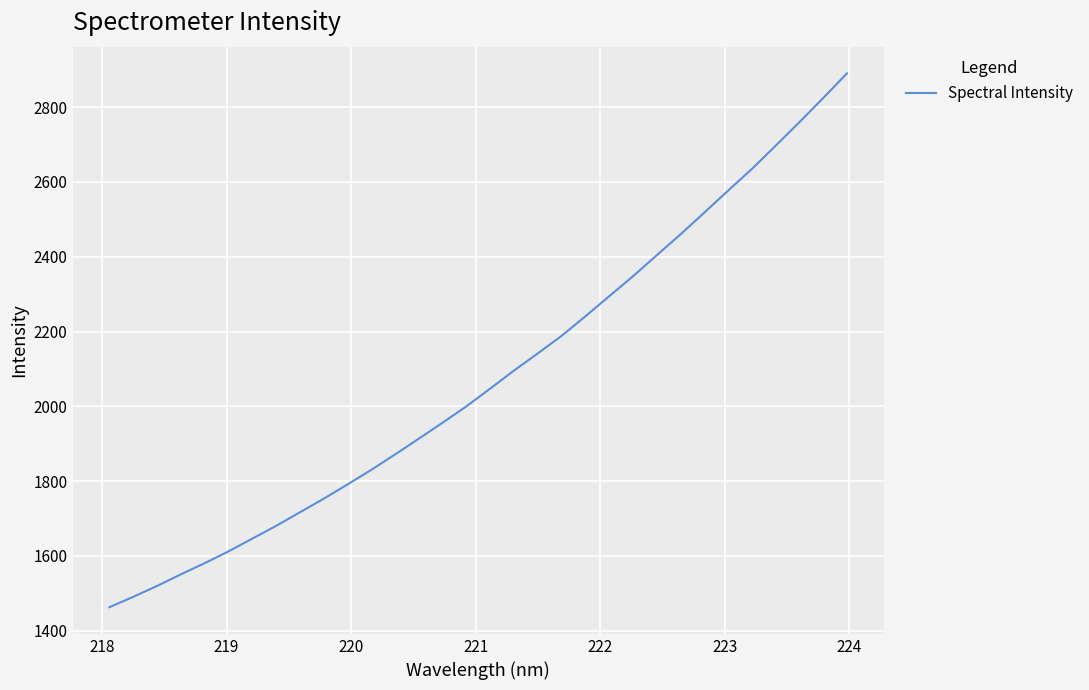

What is the greatest value displayed?

2890.3